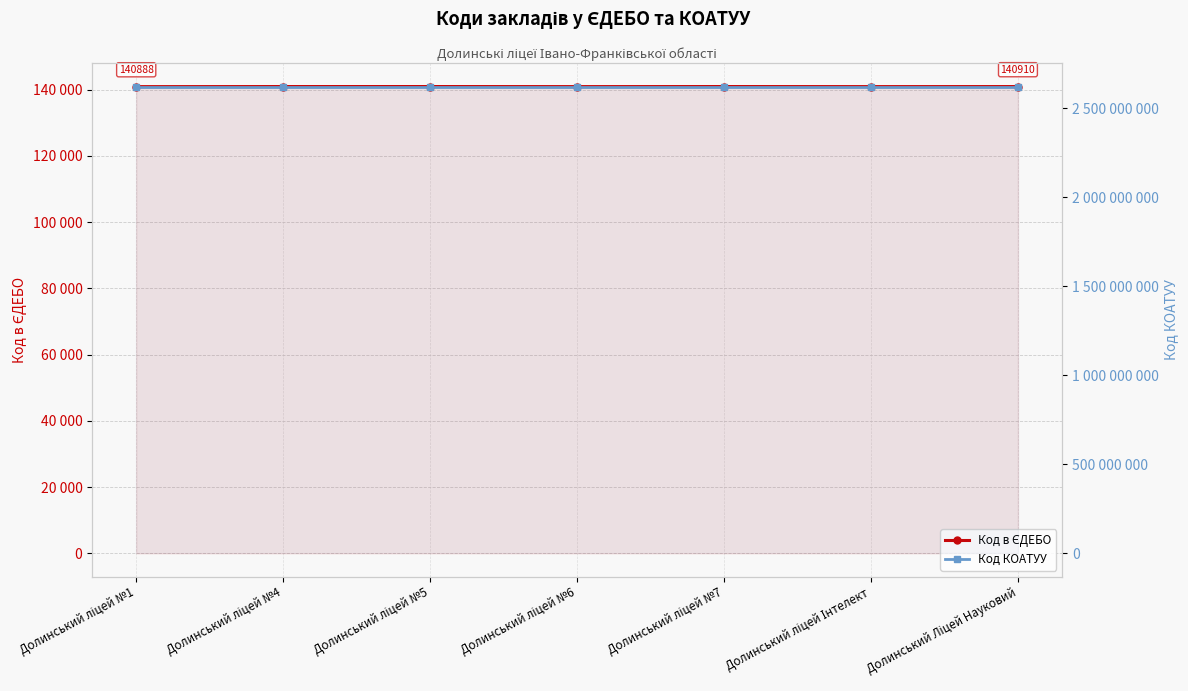

What is the sum of all Код в ЄДЕБО values?

986340